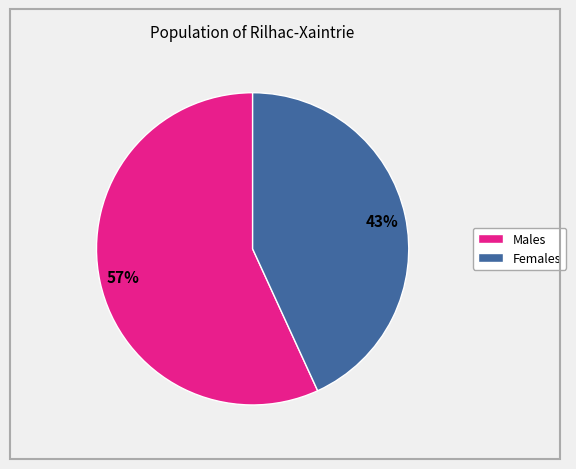

To the nearest percent, what is the average slice percentage?

50%